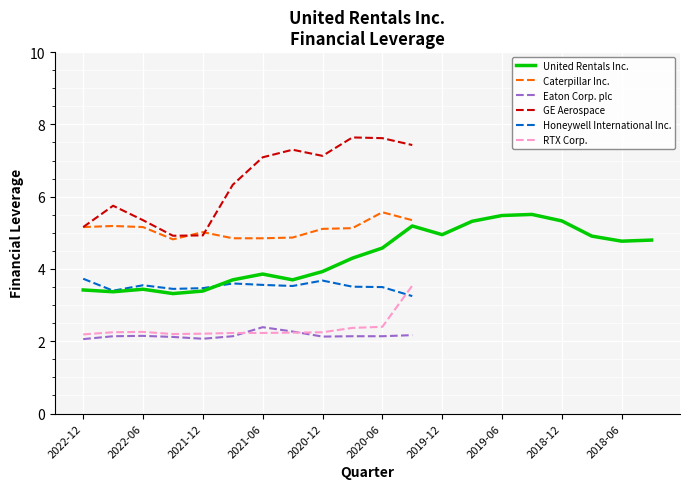

What is the highest value of the RTX Corp. series?

3.5